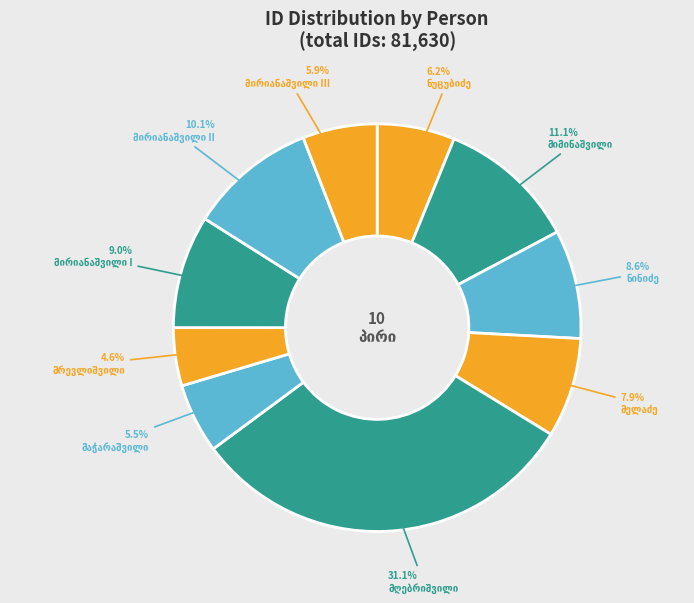

Is there any slice that represents more than half of the pie?

No